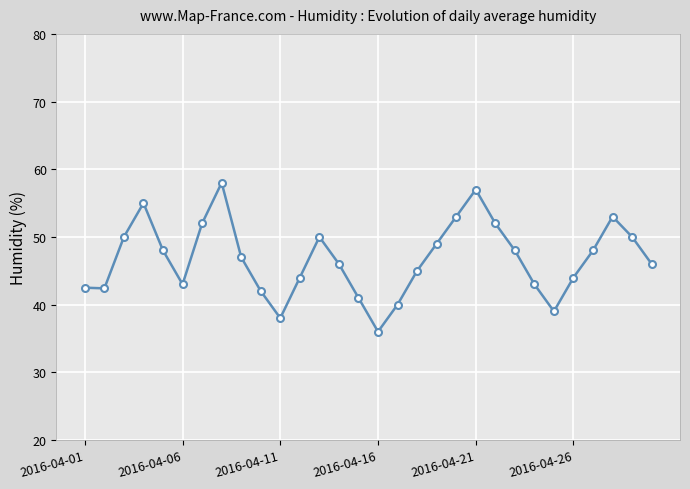

What is the difference between the maximum and minimum values?

22.0